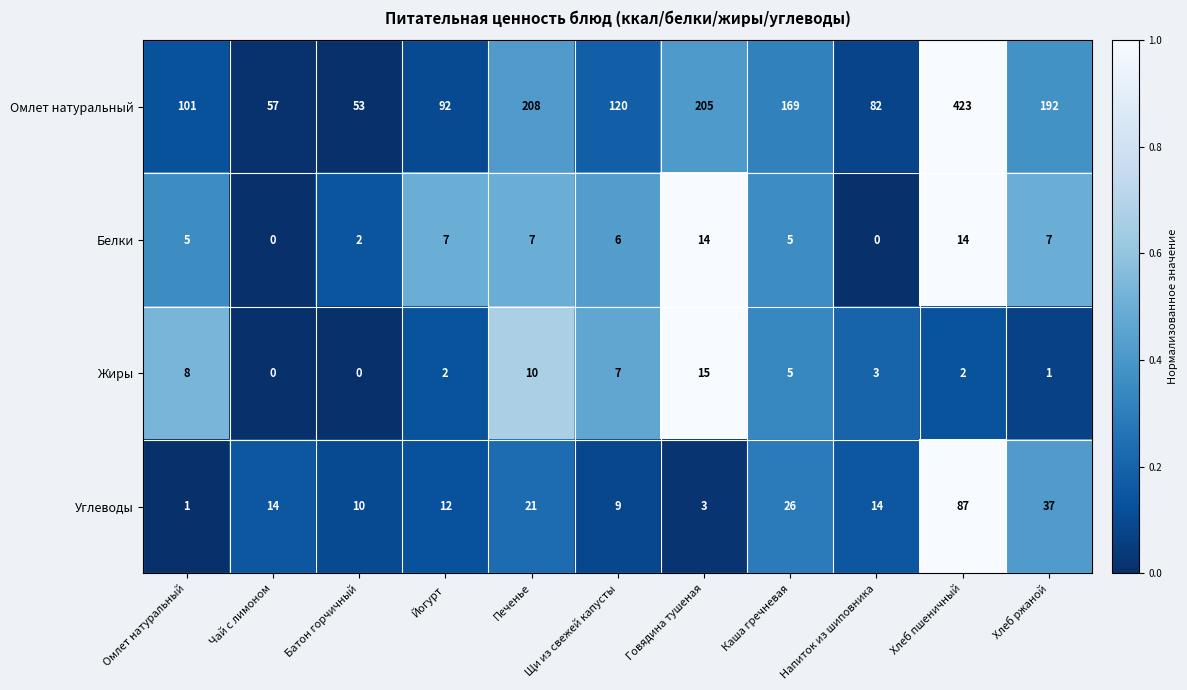

What is the difference between the maximum and second lowest values in the Омлет натуральный series?

366